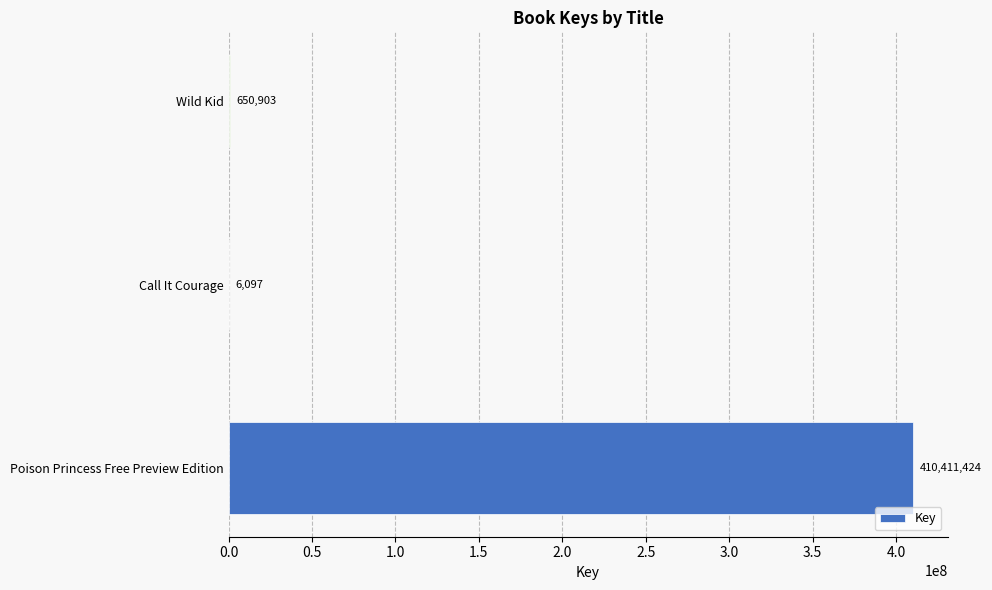

What is the average value?

137022808